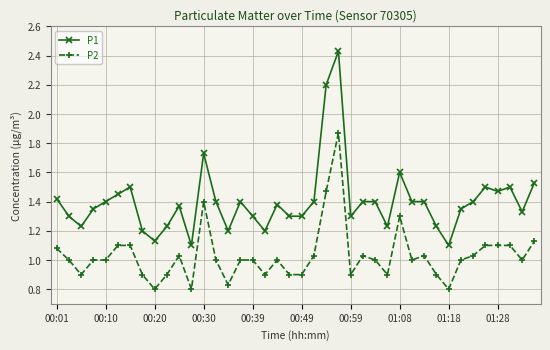

True or false: P1 and P2 cross at least once.

False